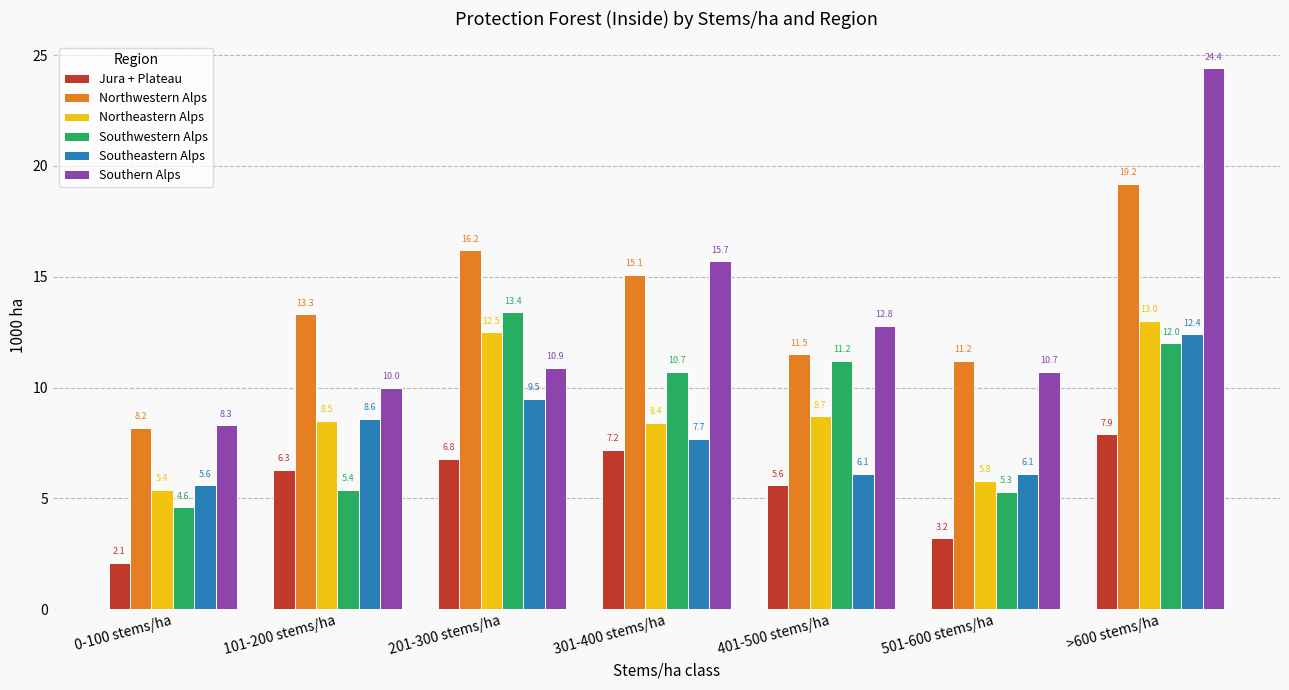

Which series has the largest total across all categories?

Northwestern Alps